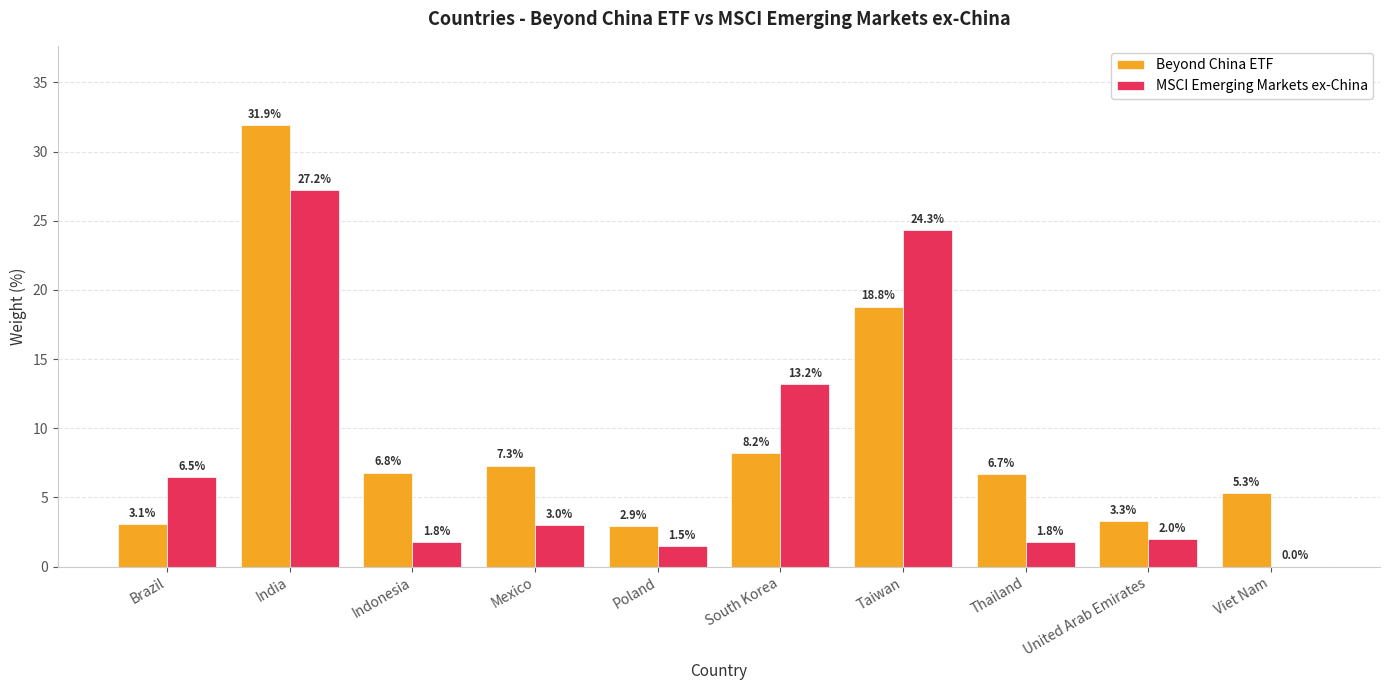

What is the sum of the Beyond China ETF values at Mexico and Viet Nam?

12.6